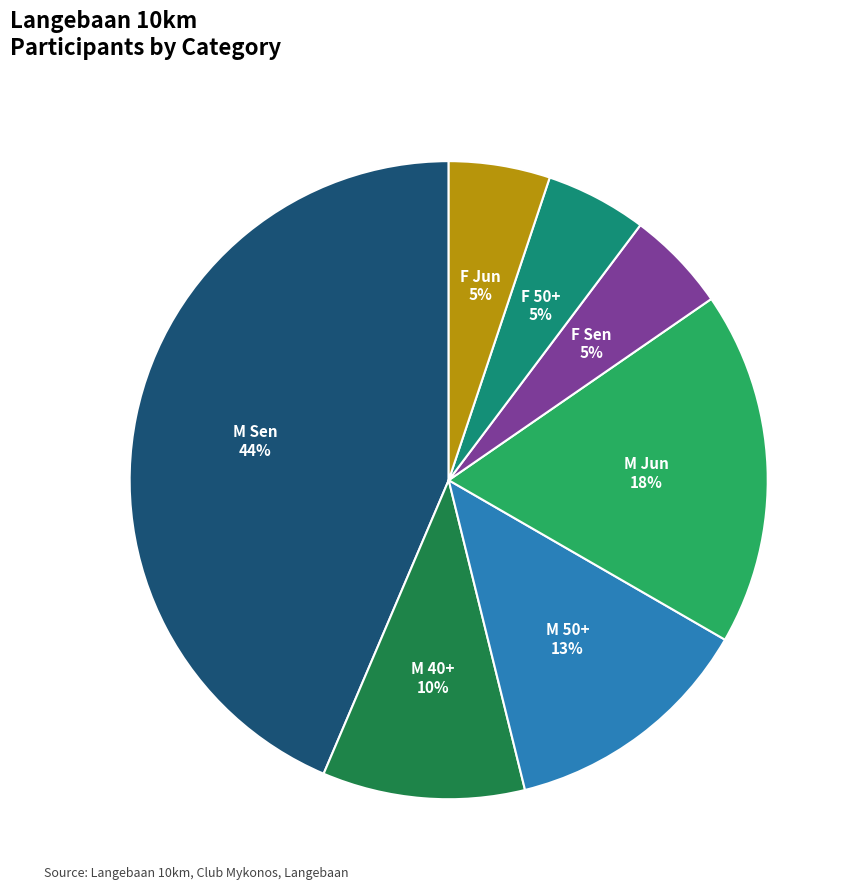

Is there any slice that represents more than half of the pie?

No